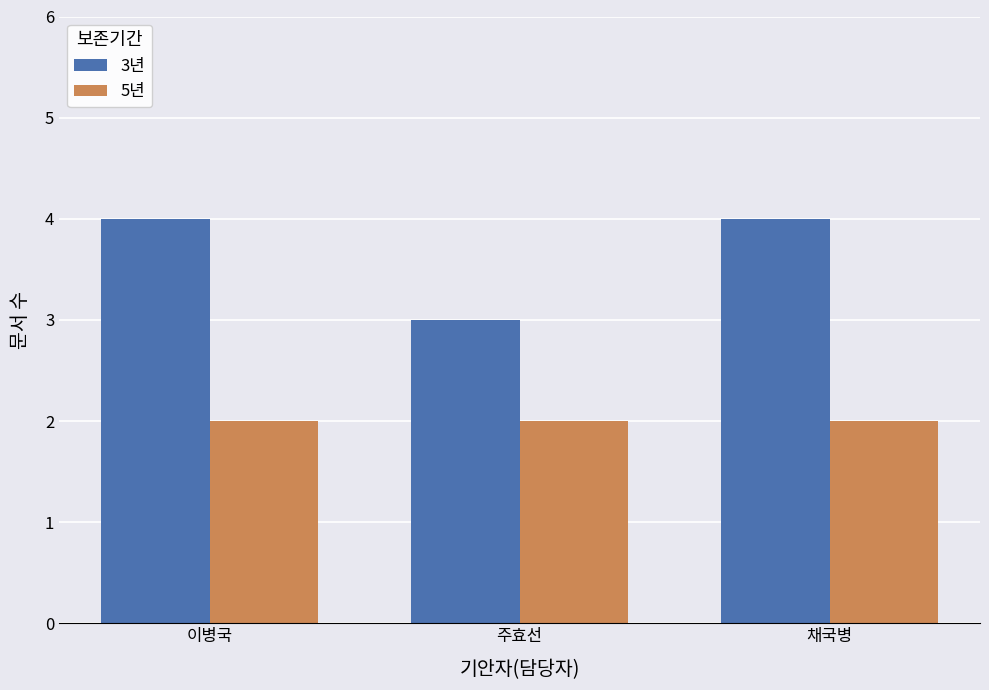

Reading right to left, extract all data points from this chart.

3년: 채국병=4	주효선=3	이병국=4
5년: 채국병=2	주효선=2	이병국=2